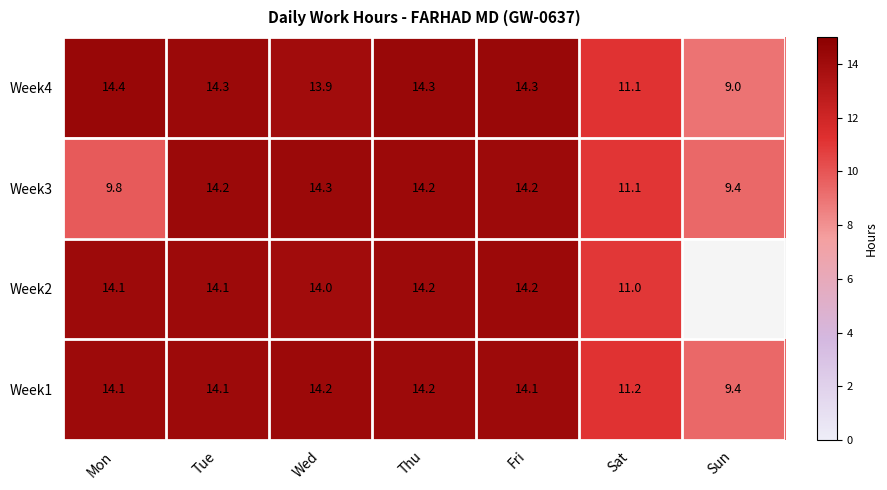

What is the minimum value for Week3?

9.4